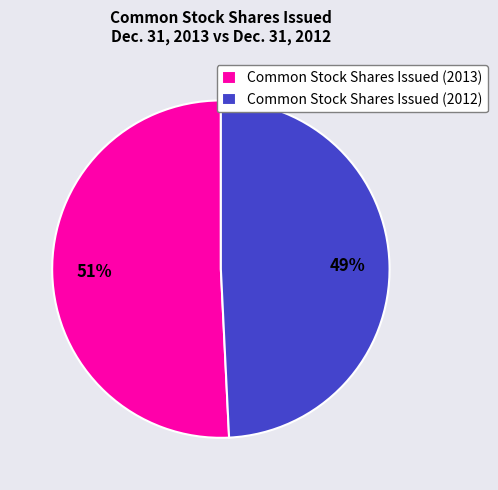

How many segments does this pie chart have?

2